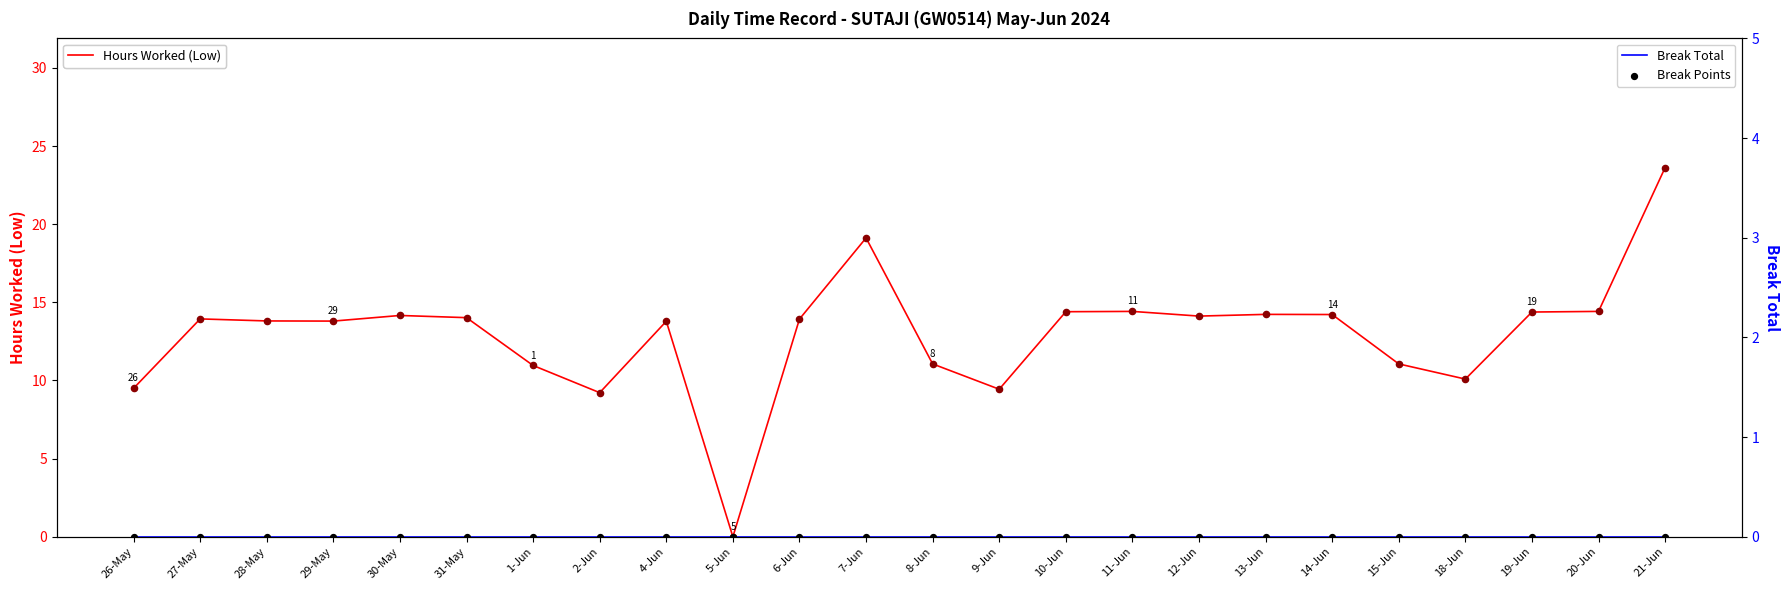

Is the value of Daily Work Points at 9-Jun greater than the value of Hours Worked (Low) at 7-Jun?

No